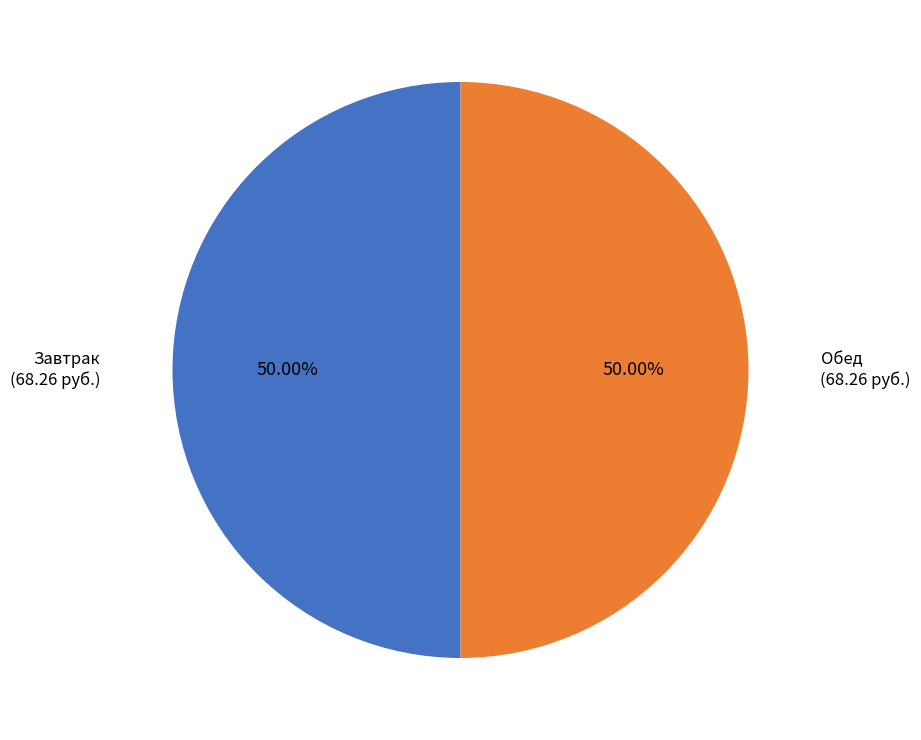

How many slices are in this pie chart?

2